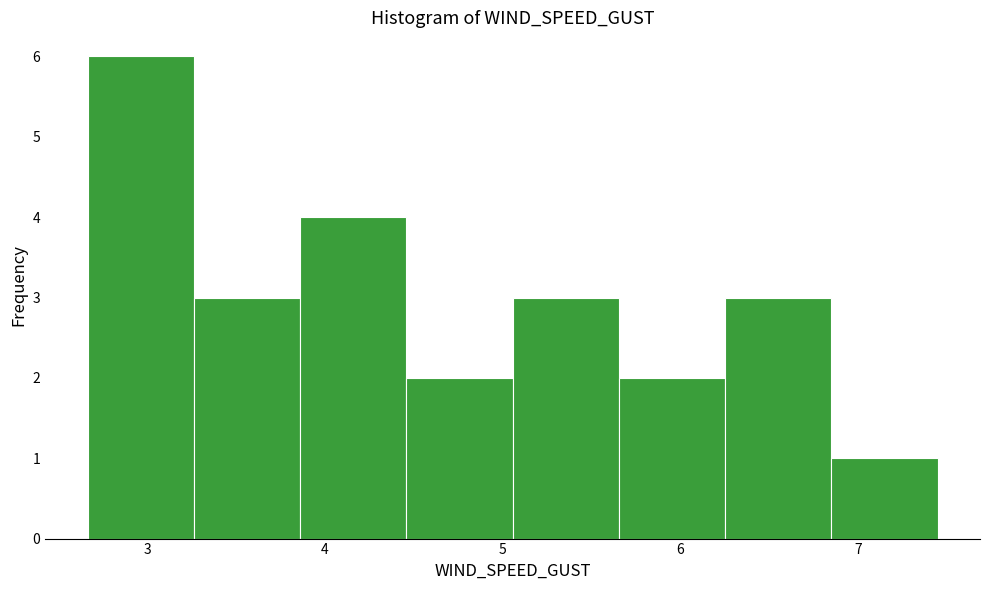

What is the height of the bar covering 6.8 to 7.4 on the x-axis? Neither the bar edges nor the heights are printed on the chart, so give them approximately, as read against the axes.

1